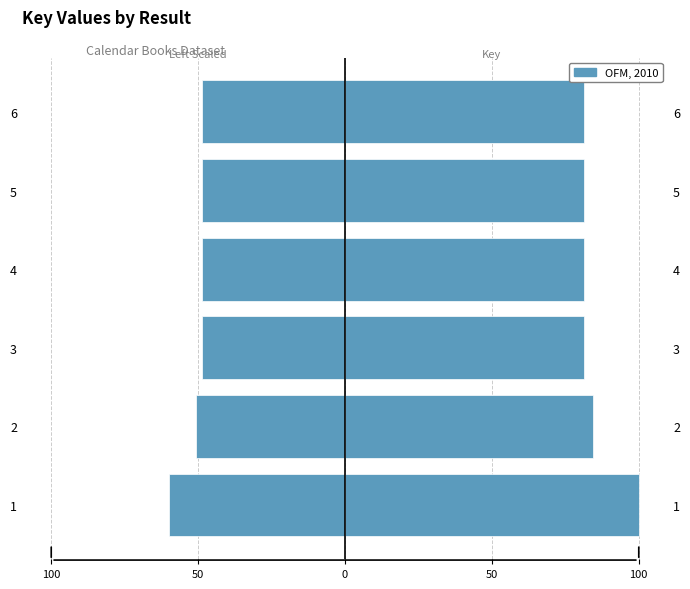

How many bars are there in each group?

2